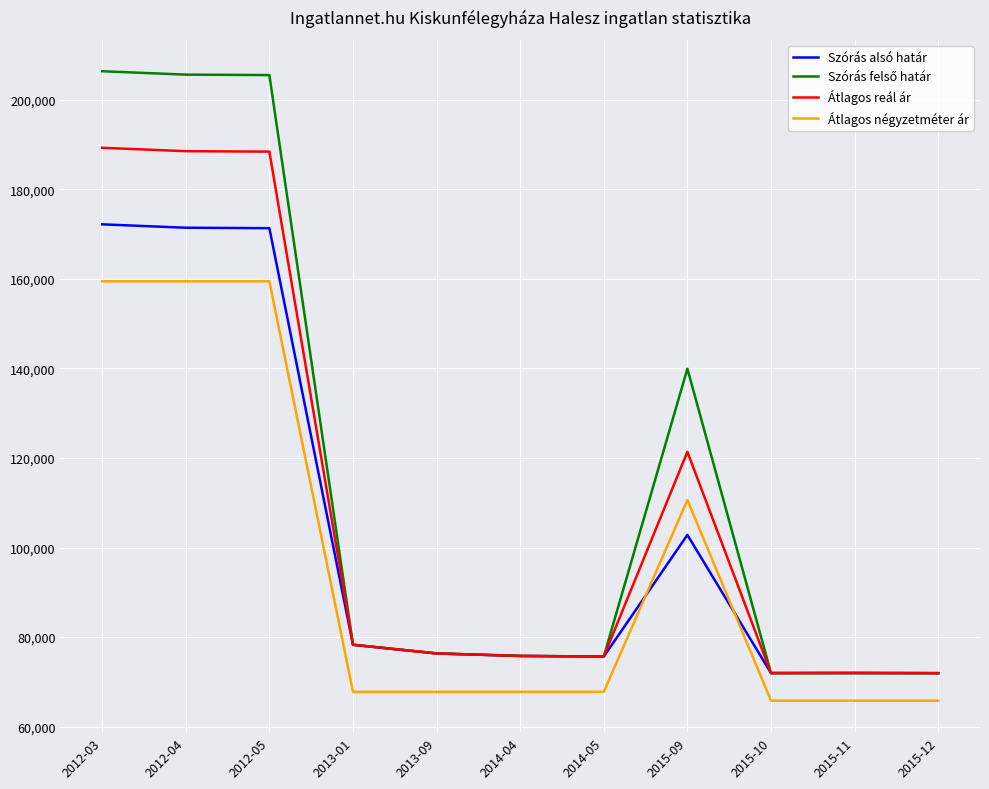

What is the minimum value for Szórás alsó határ?

71946